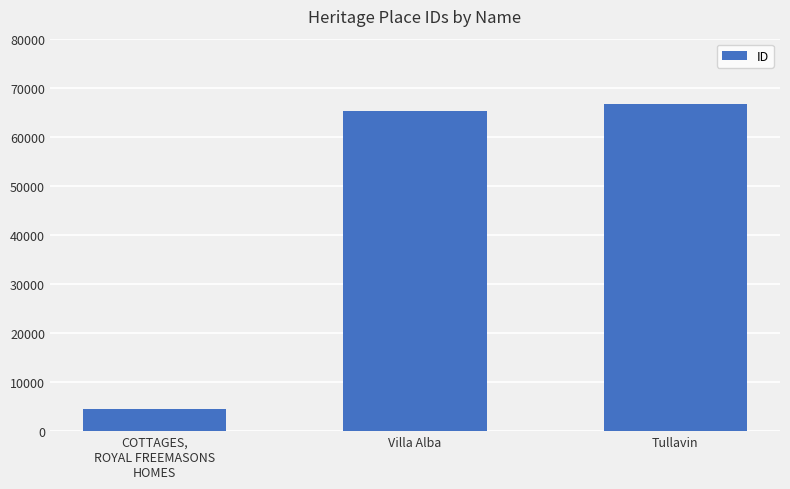

Is it true that the value at Tullavin is 66639?

True